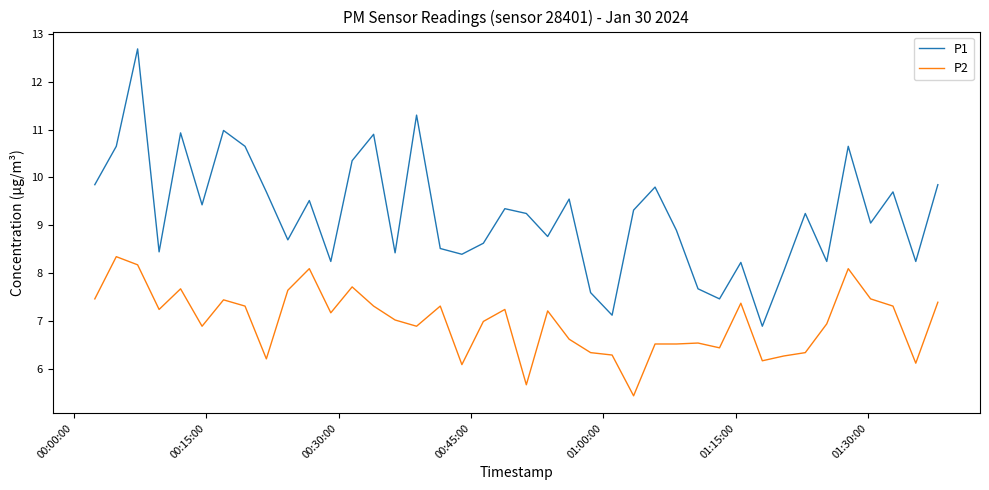

What are all the series names shown in the legend?

P1, P2